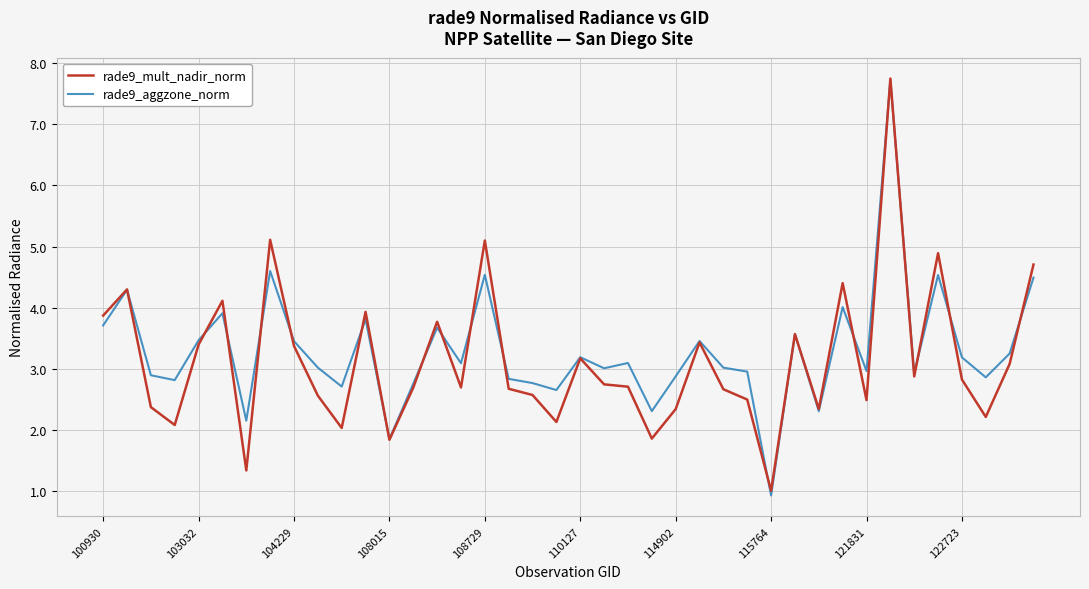

What is the smallest value displayed?

0.9